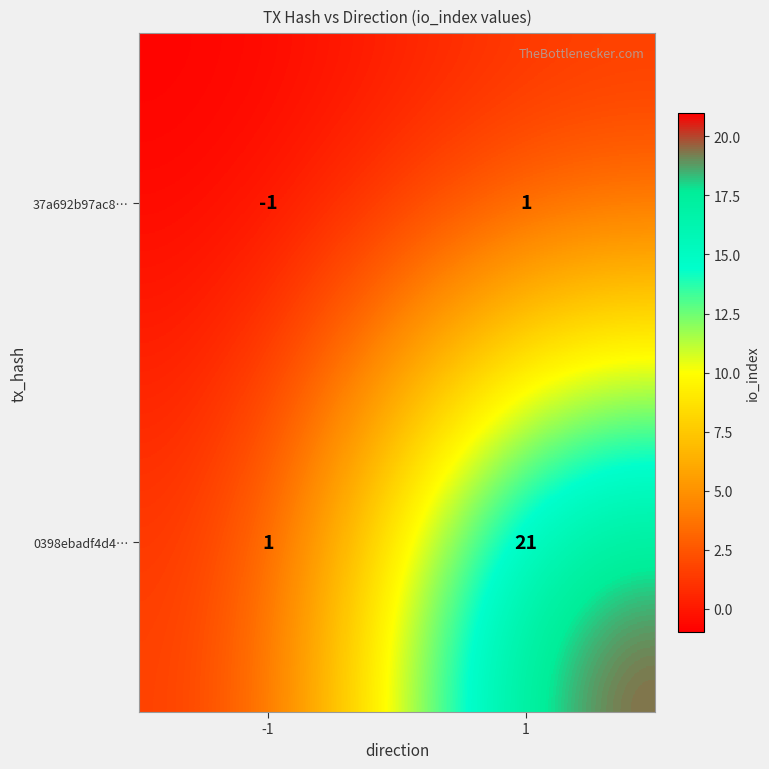

Reading left to right, extract all data points from this chart.

37a692b97ac8…: -1	1
0398ebadf4d4…: 1	21